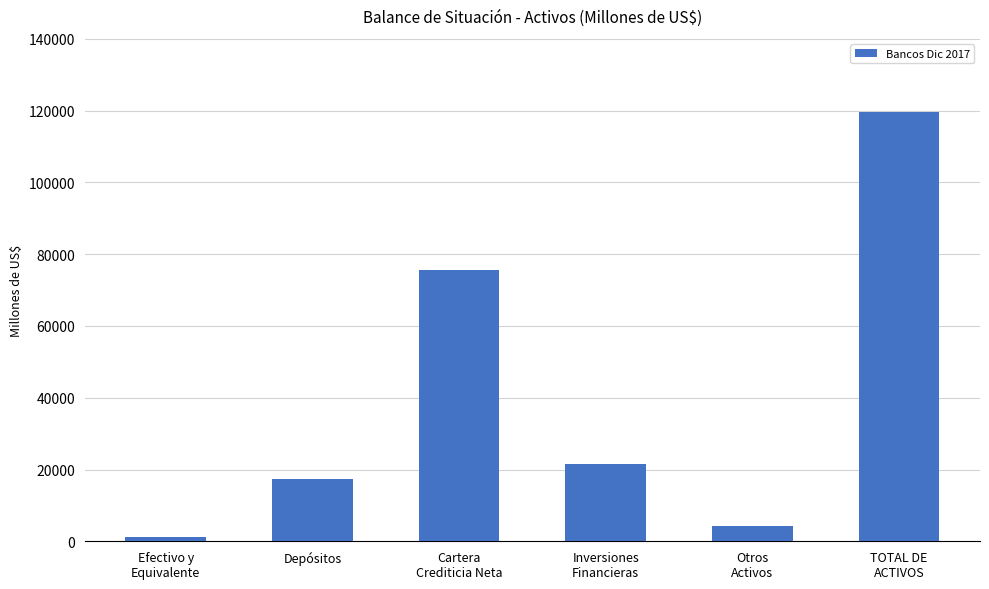

Between Inversiones
Financieras and Cartera
Crediticia Neta, which is larger?

Cartera
Crediticia Neta